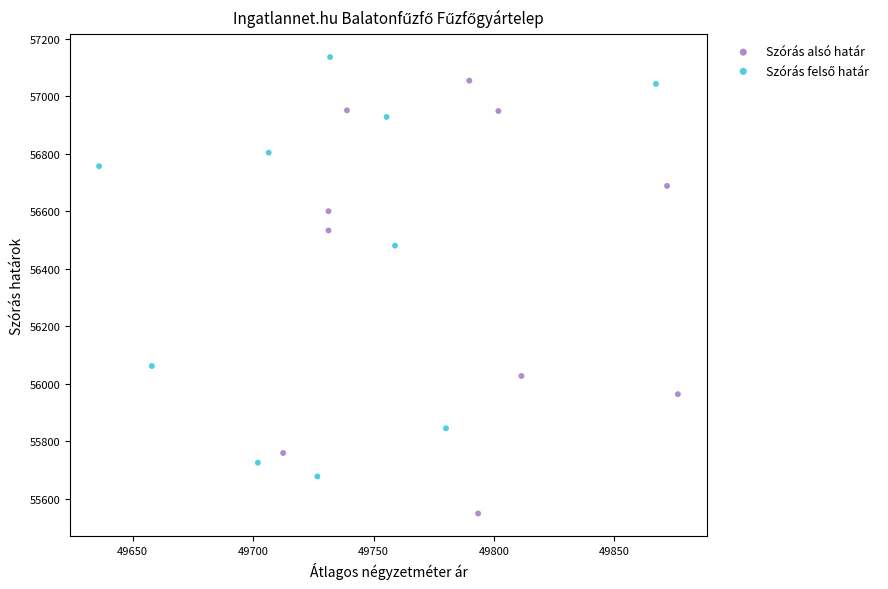

Which series has the widest spread of Y values?

Szórás alsó határ